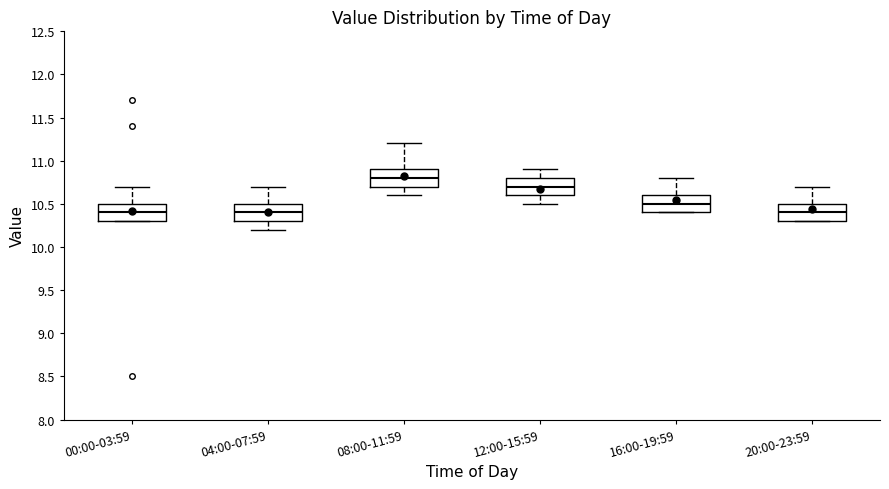

Reading left to right, transcribe this box plot: for each box, give where its median line is, the range the box spans, and where its two whiskers end, as read against the y-axis. The values are not printed on the chart, so give them approximately, as read against the axis.

00:00-03:59: median 10.4, box 10.3 to 10.5, whiskers 10.3 to 10.7
04:00-07:59: median 10.4, box 10.3 to 10.5, whiskers 10.2 to 10.7
08:00-11:59: median 10.8, box 10.7 to 10.9, whiskers 10.6 to 11.2
12:00-15:59: median 10.7, box 10.6 to 10.8, whiskers 10.5 to 10.9
16:00-19:59: median 10.5, box 10.4 to 10.6, whiskers 10.4 to 10.8
20:00-23:59: median 10.4, box 10.3 to 10.5, whiskers 10.3 to 10.7